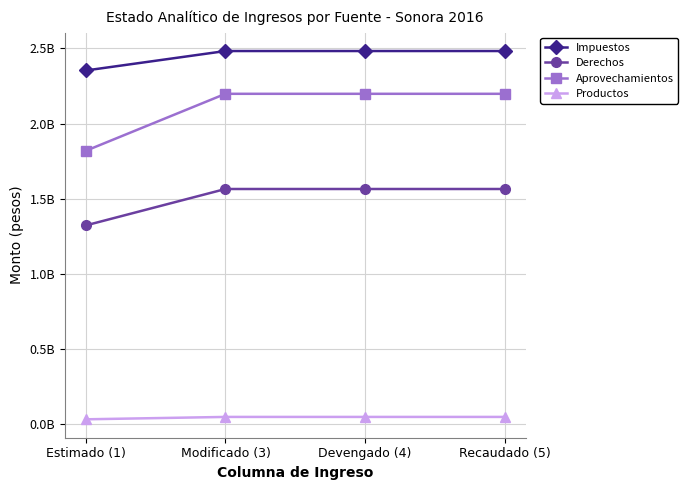

Reading right to left, what are all the values shown in this chart?

Impuestos: Recaudado (5)=2482447461.4	Devengado (4)=2482447461.4	Modificado (3)=2482447461.4	Estimado (1)=2353106746.0
Derechos: Recaudado (5)=1565063129.3	Devengado (4)=1565063129.3	Modificado (3)=1565063129.3	Estimado (1)=1323034697.0
Aprovechamientos: Recaudado (5)=2197965537.7	Devengado (4)=2197965537.7	Modificado (3)=2197965534.7	Estimado (1)=1819231131.0
Productos: Recaudado (5)=49520333.7	Devengado (4)=49520333.7	Modificado (3)=49517206.7	Estimado (1)=33657538.0